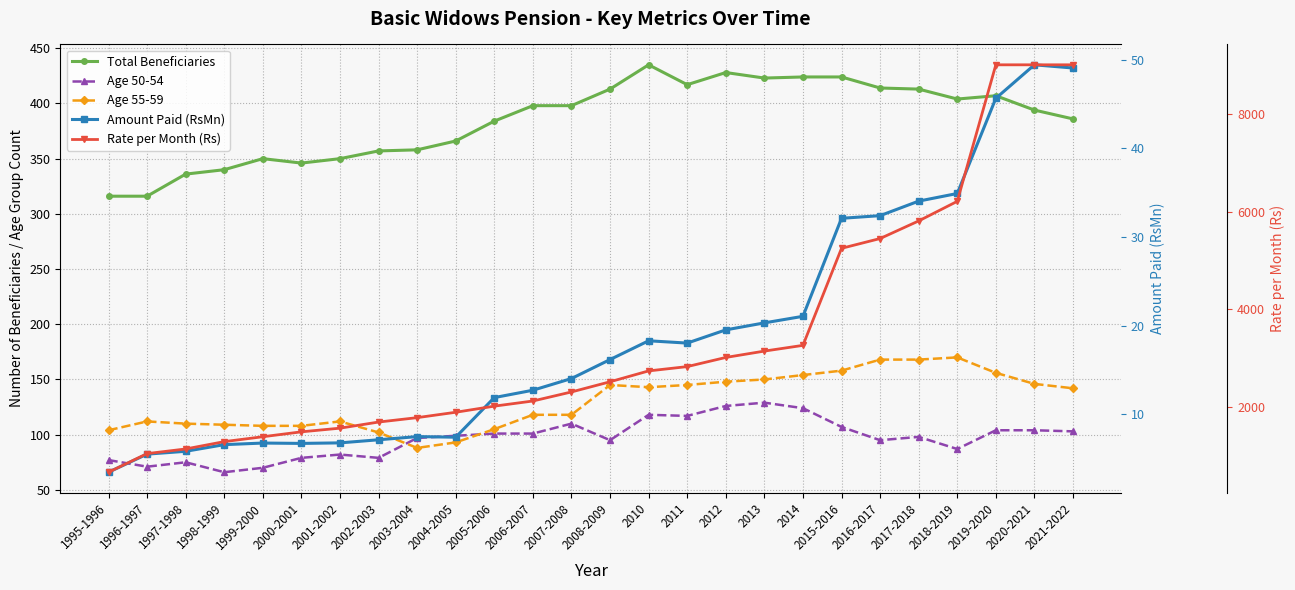

How many values in the Rate per Month (Rs) series are below 2523?

13